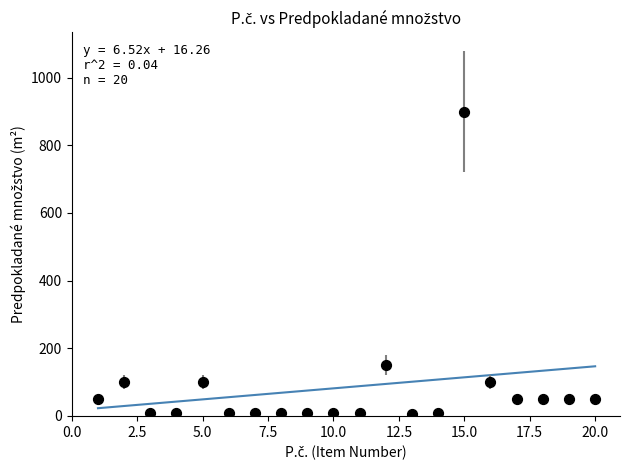

What is the range of X values (max minus min)?

19